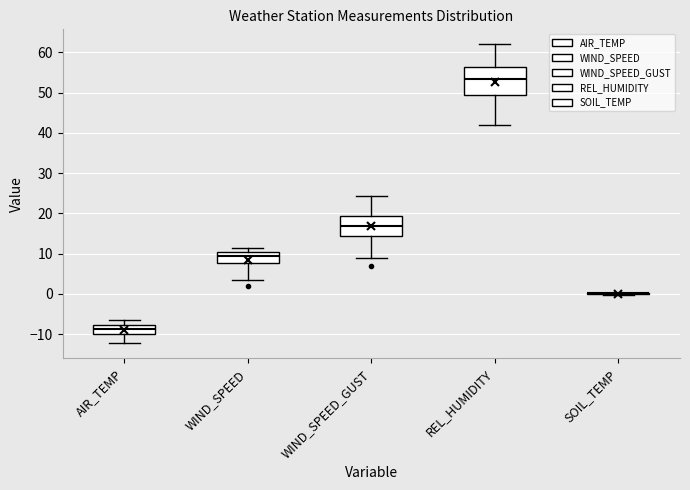

Where is the upper edge of the box for WIND_SPEED_GUST on the y-axis? The values are not printed on the chart, so give them approximately, as read against the axis.

19